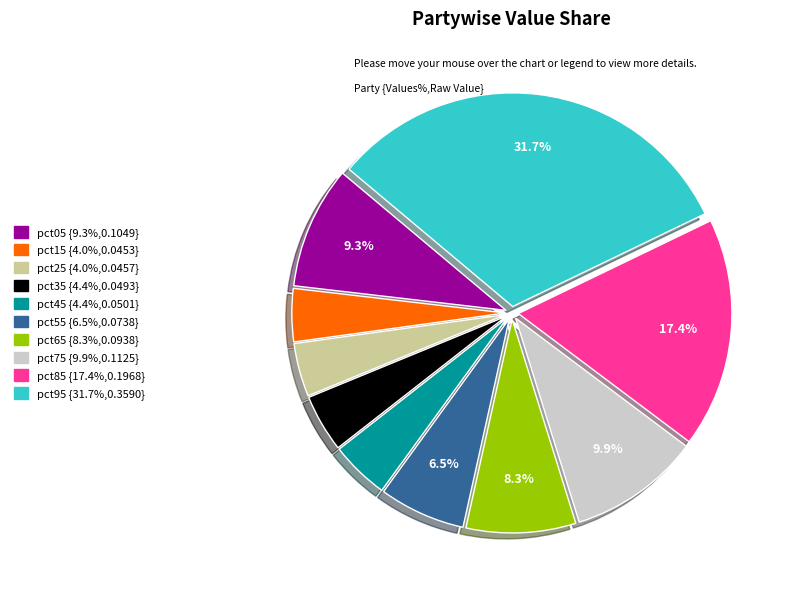

What is the total percentage of pct65 {8.3%,0.0938} and pct05 {9.3%,0.1049}?

17.6%